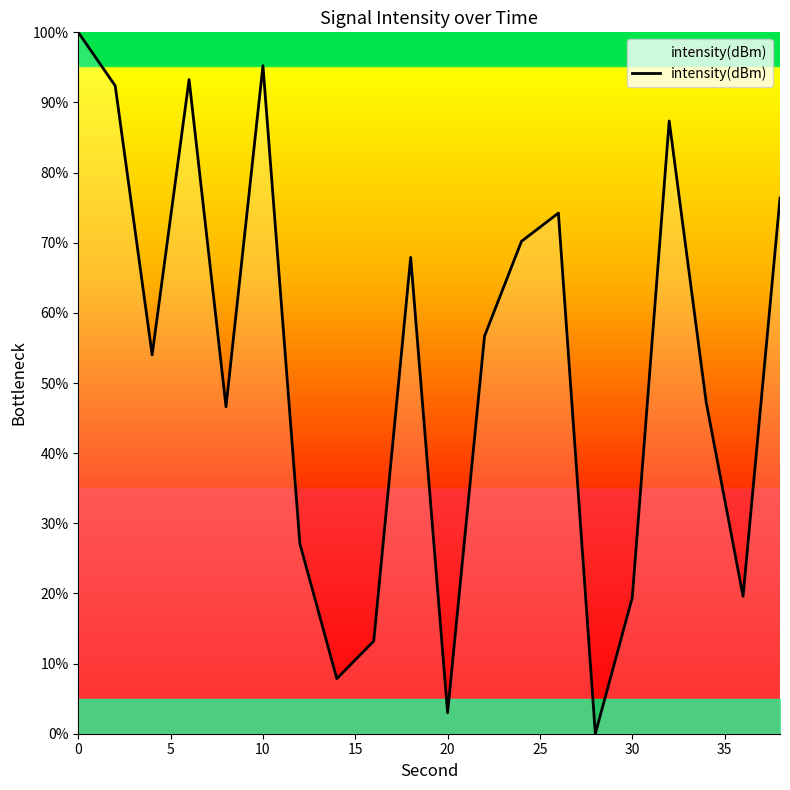

What is the difference between the maximum and minimum values?

100.0